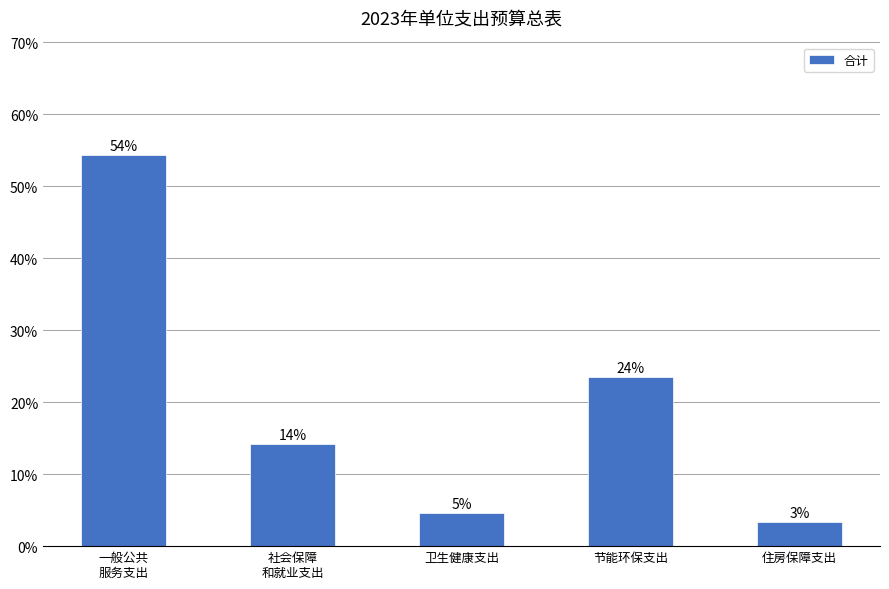

Reading right to left, list all the values displayed in this chart.

238000	1658800	323800	999000	3825800